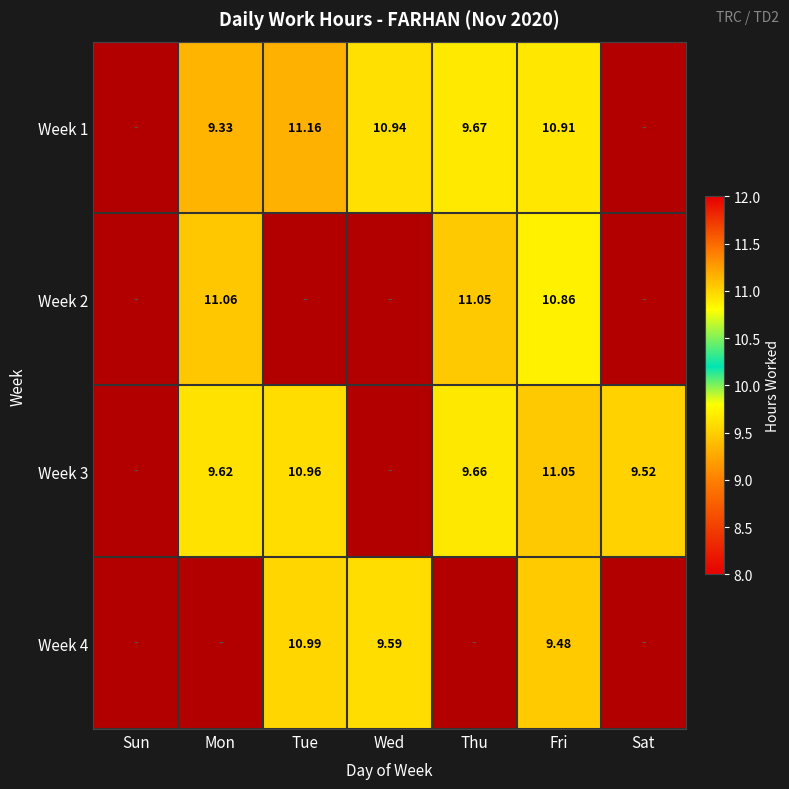

Which label corresponds to the largest value in the chart?

Tue